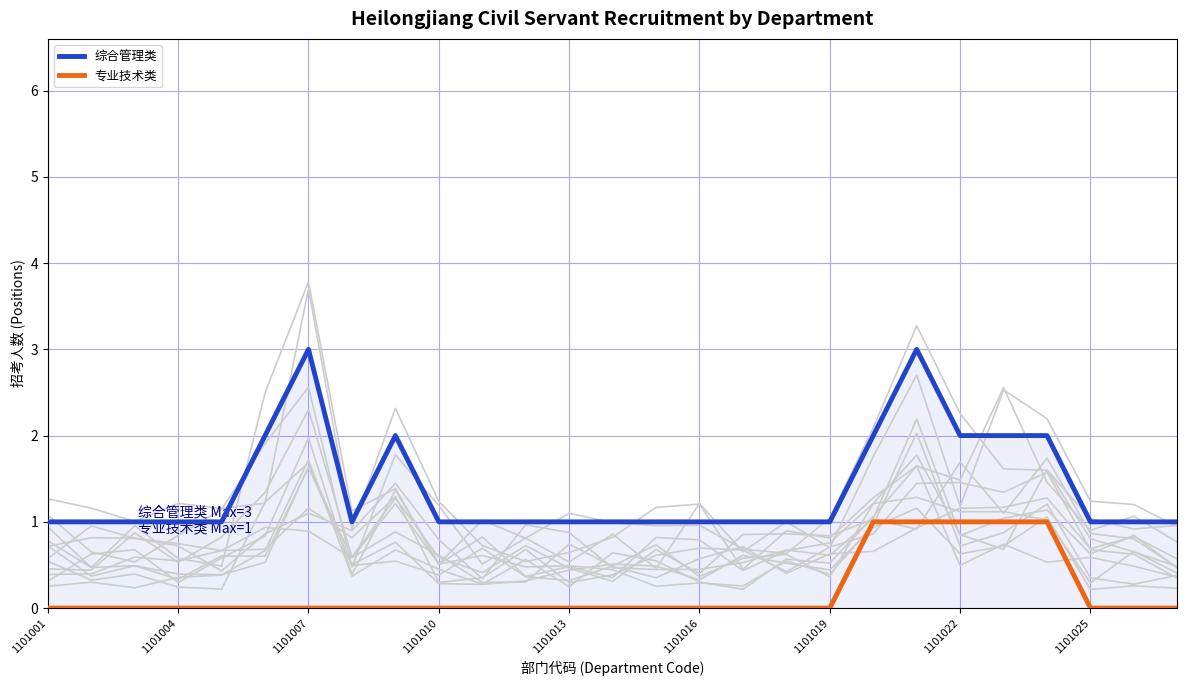

Is it true that 综合管理类 equals 3 at 1101007?

True